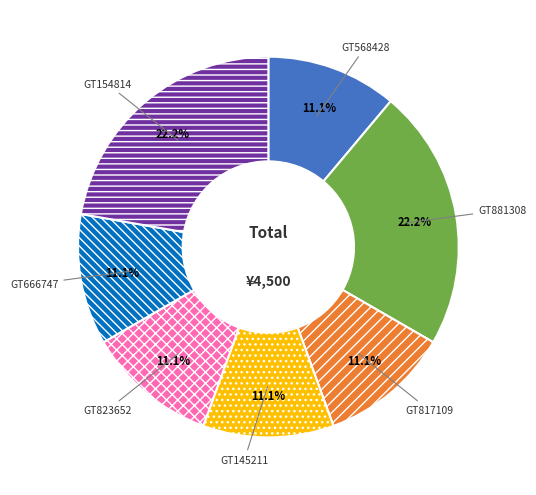

To the nearest percent, what is the average slice percentage?

14%